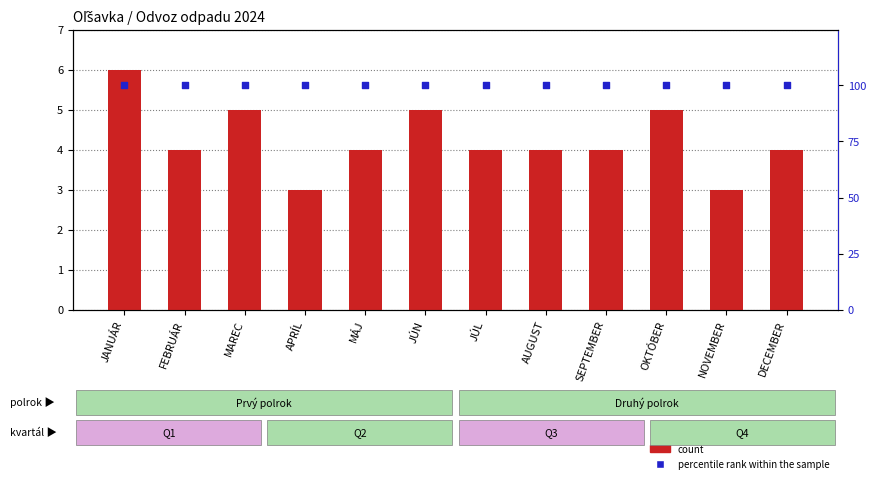

Which series has the widest spread of Y values?

count